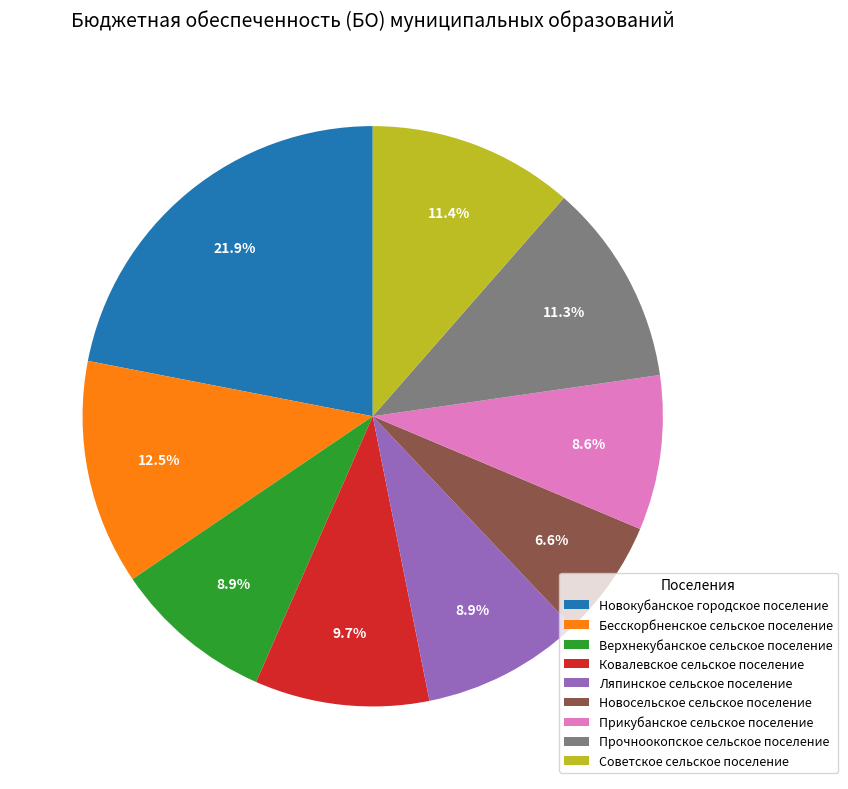

To the nearest percent, what is the combined percentage of Новокубанское городское поселение and Бесскорбненское сельское поселение?

34%